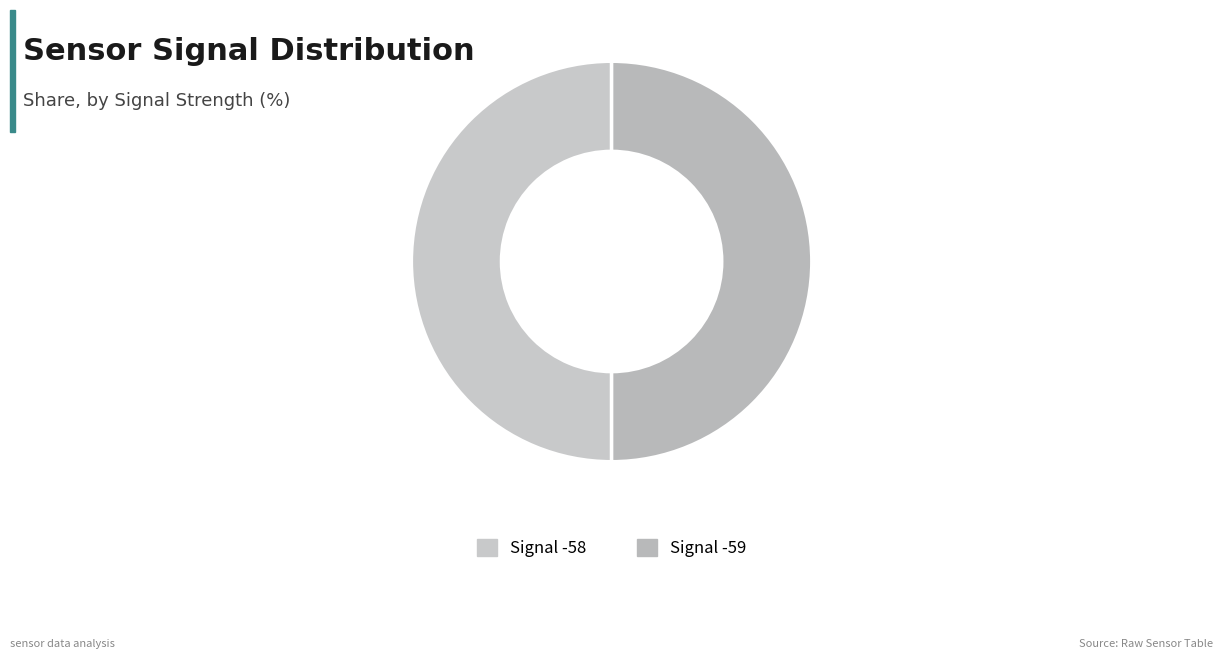

To the nearest percent, what portion does Signal -58 represent?

50%